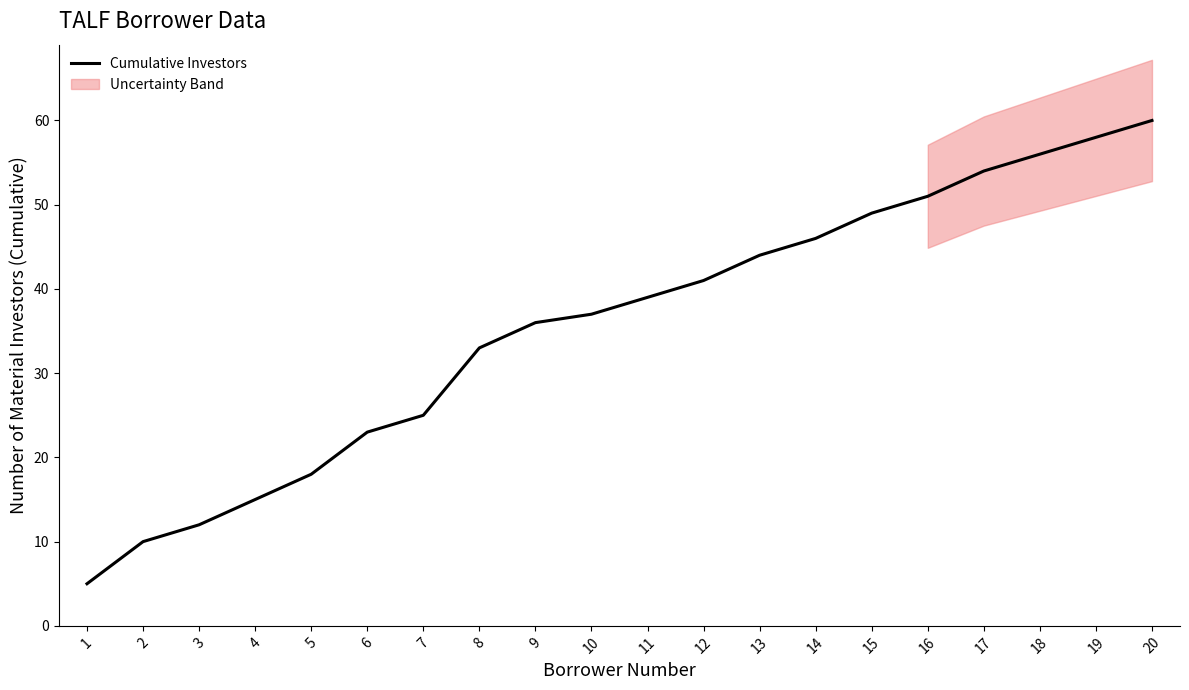

What is the value of the 18th point from the left?

56